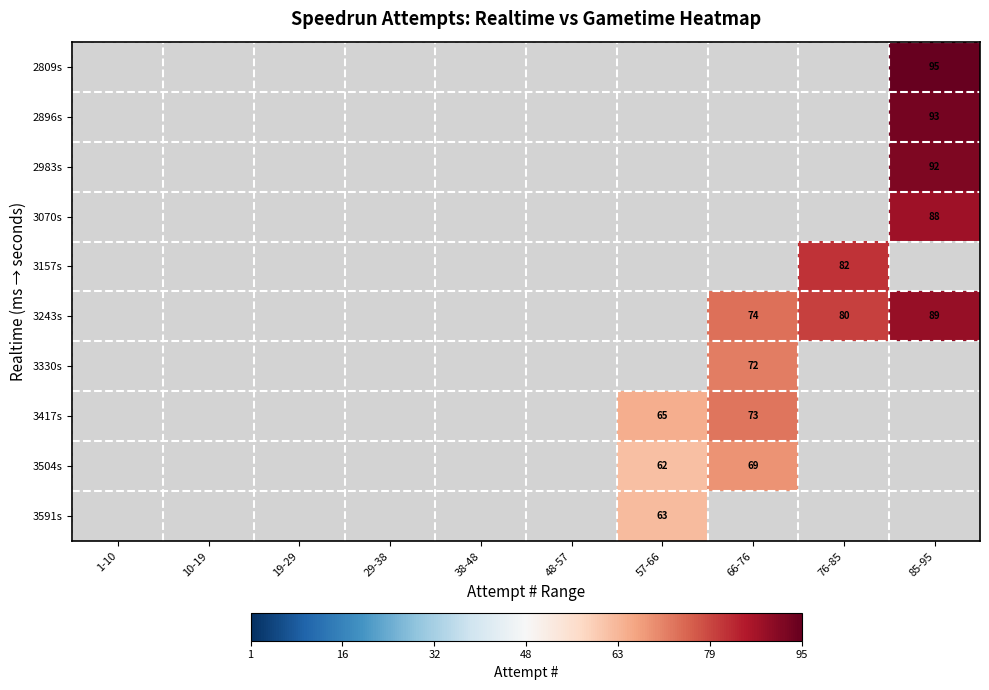

The value of 3504s at 57-66 is 62. True or false?

True